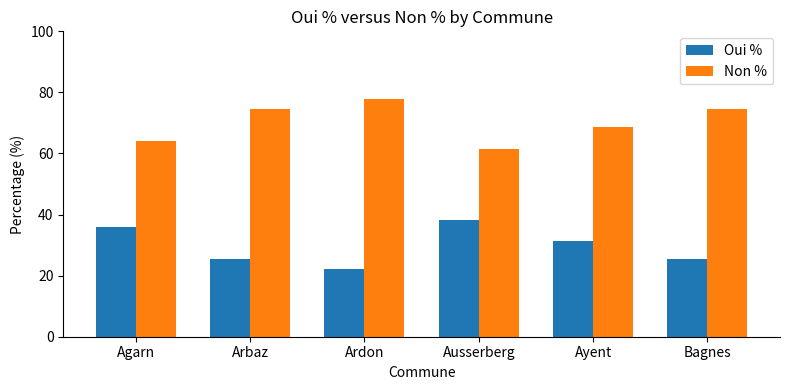

What is the maximum value for Oui %?

38.4